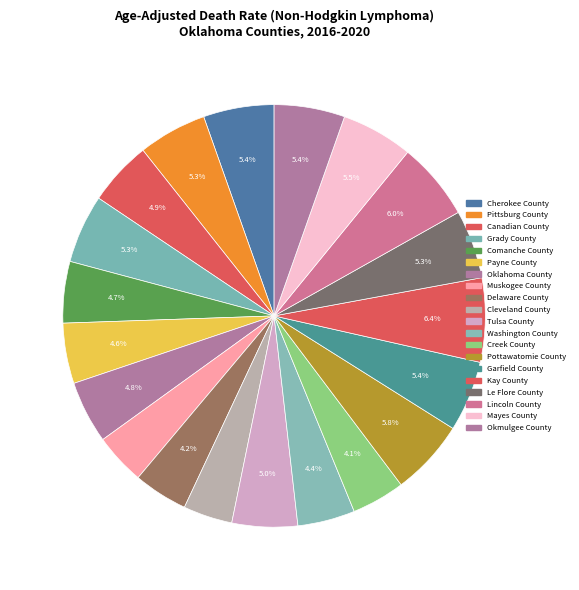

Count the number of slices in the pie.

20